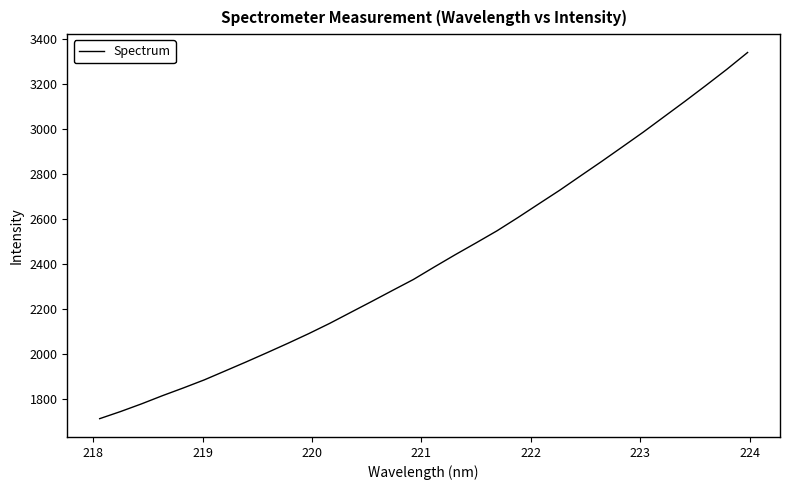

Does the chart display data point markers on the line(s)?

No